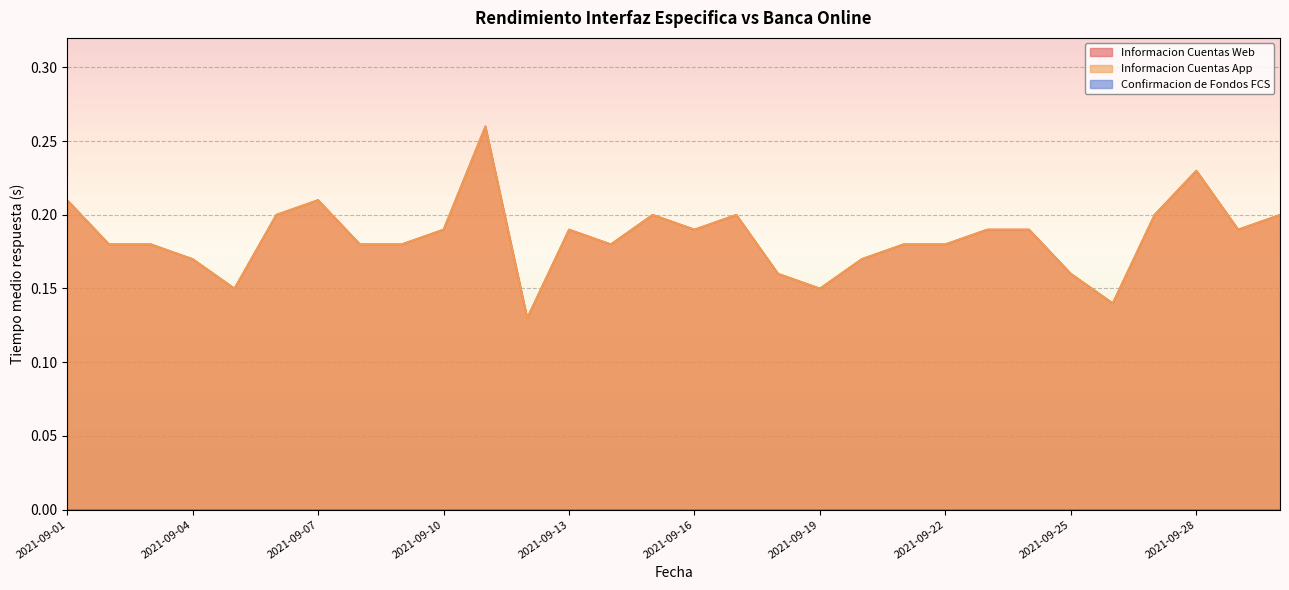

Which series has the largest total across all categories?

Informacion Cuentas Web